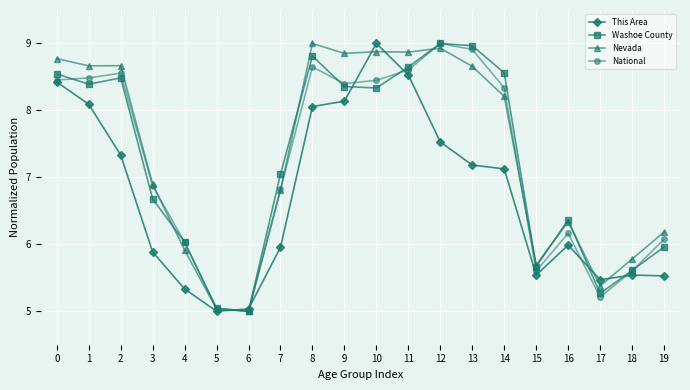

In National, how many points are higher than both neighbors (excluding endpoints)?

4